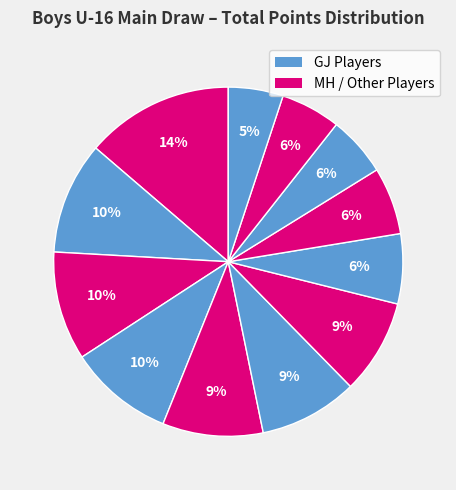

How many slices are in this pie chart?

12